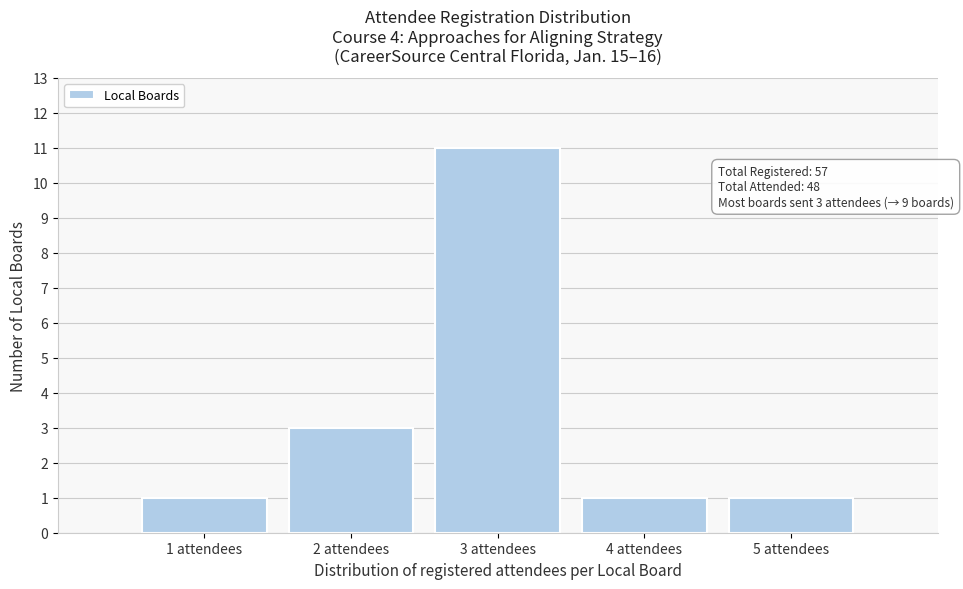

Which range on the x-axis has the tallest bar?

2.5 to 3.5